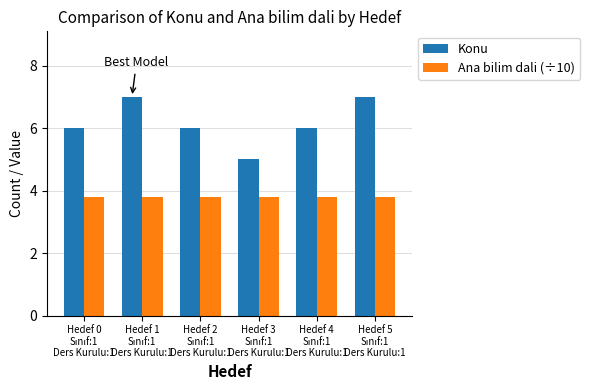

Which series has the widest spread of values?

Konu